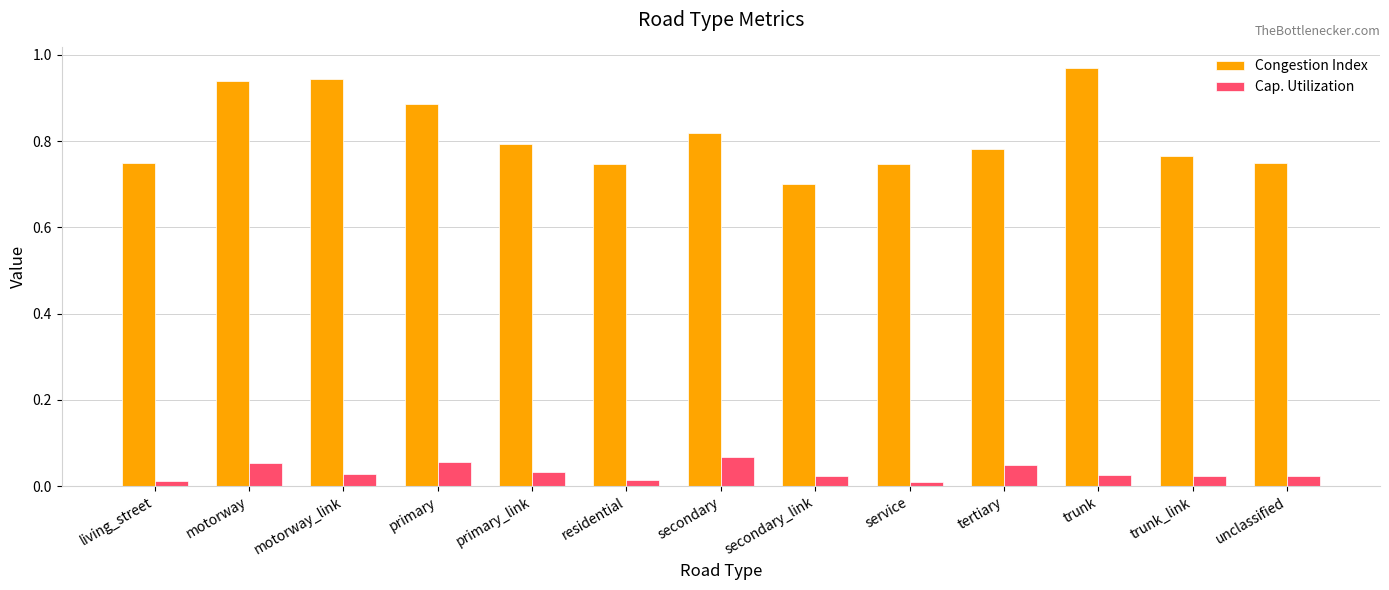

Which series has the largest total across all categories?

Congestion Index